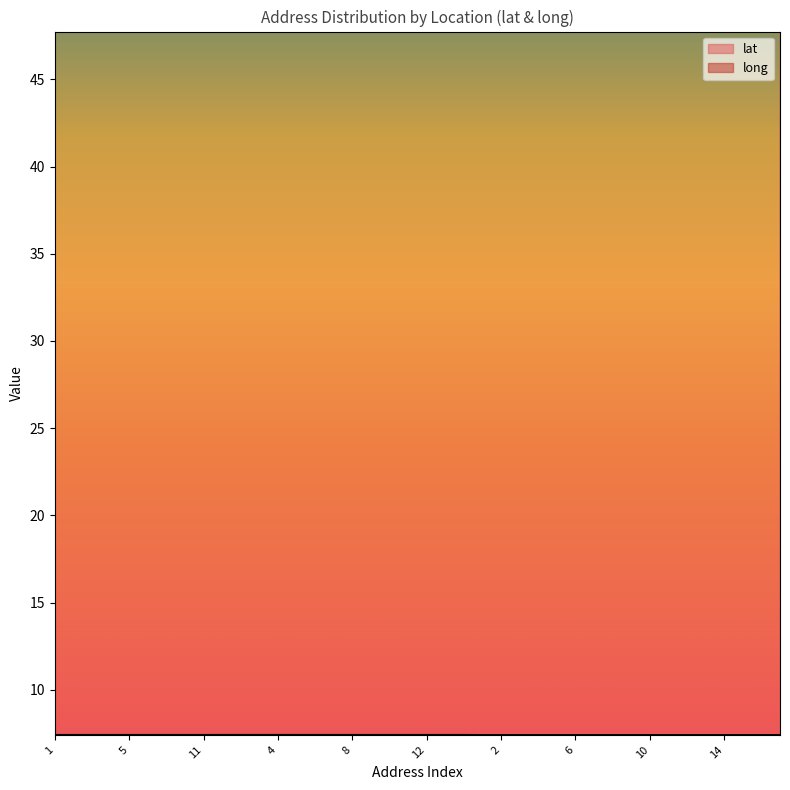

How many lines are shown in the chart?

2